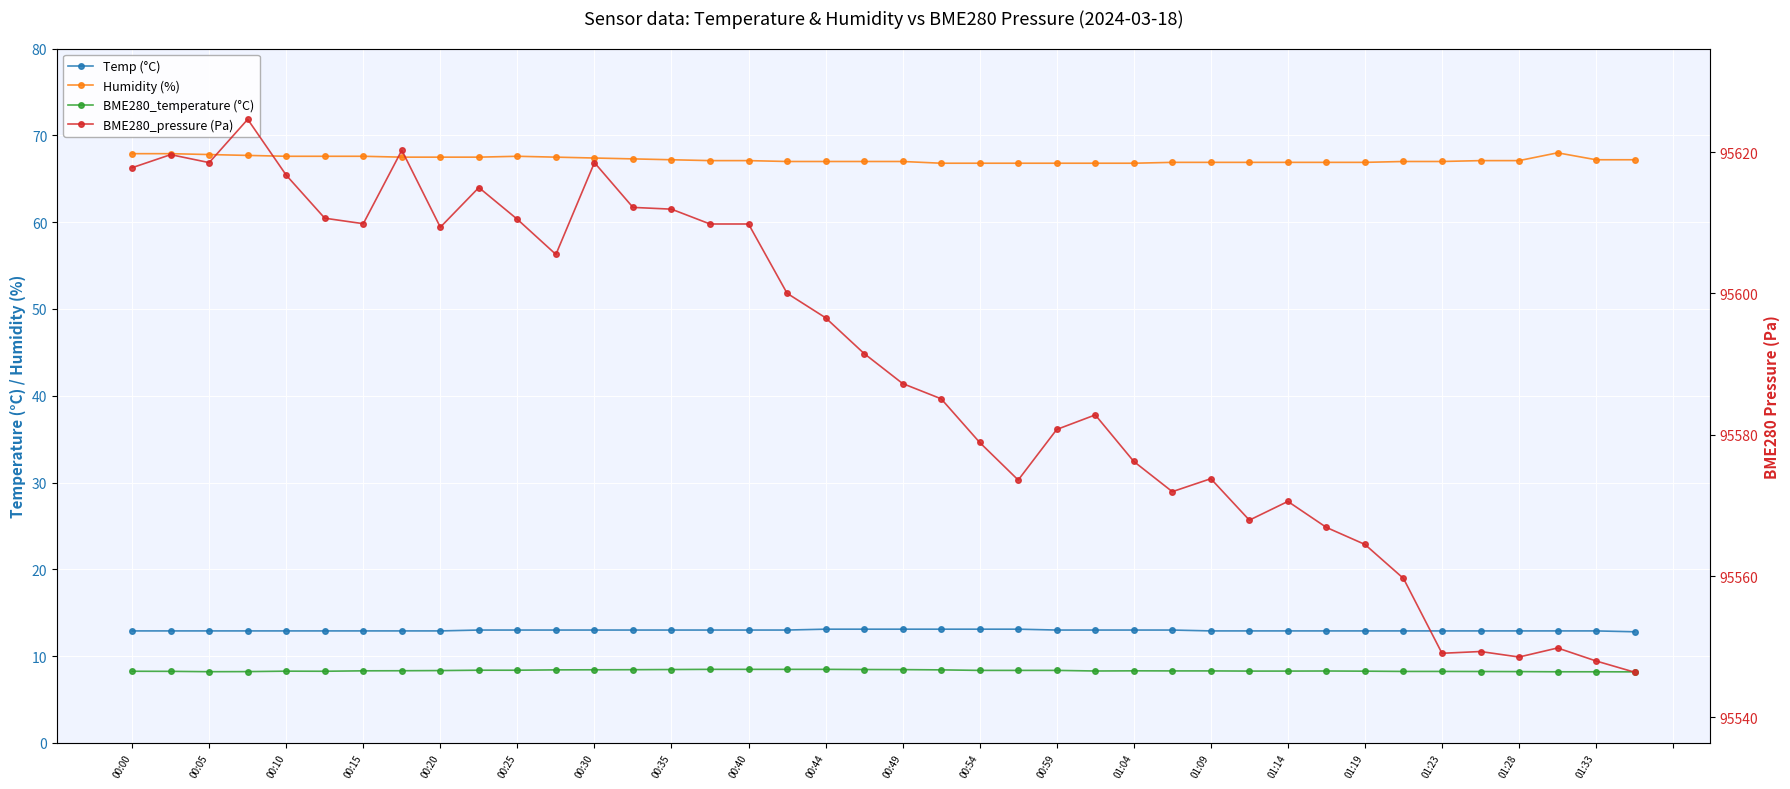

True or false: Humidity (%) and BME280_pressure (Pa) cross at least once.

False